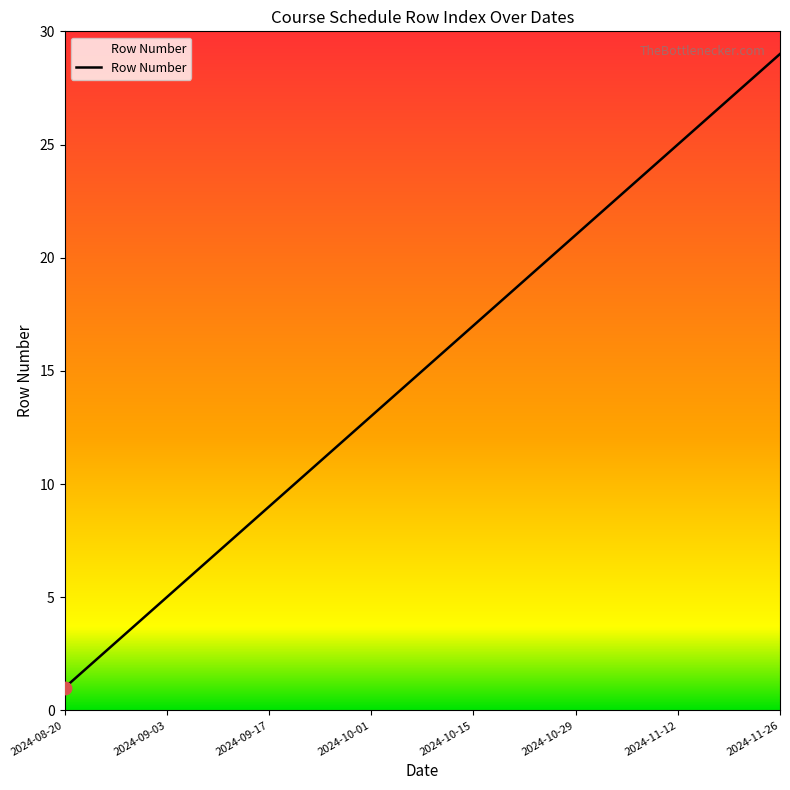

What is the difference between the maximum and minimum values?

28